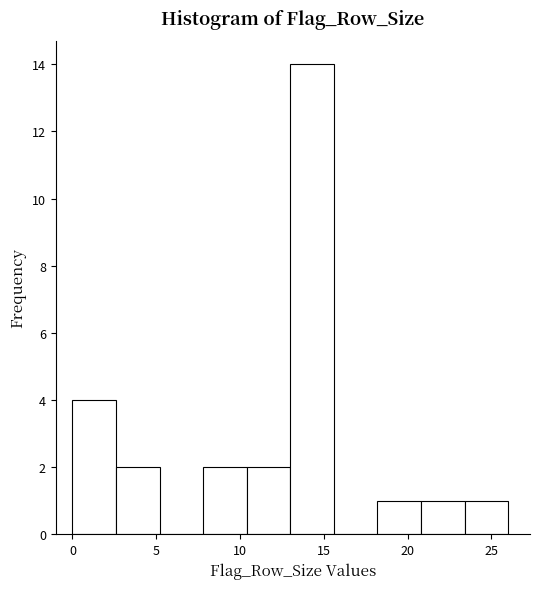

Reading left to right, list every bar in this chart as the range it spans on the x-axis followed by its height. Neither the bar edges nor the heights are printed on the chart, so give them approximately, as read against the axes.

0.0 to 2.6: 4
2.6 to 5.2: 2
5.2 to 7.8: 0
7.8 to 10.4: 2
10.4 to 13.0: 2
13.0 to 15.6: 14
15.6 to 18.2: 0
18.2 to 20.8: 1
20.8 to 23.4: 1
23.4 to 26.0: 1